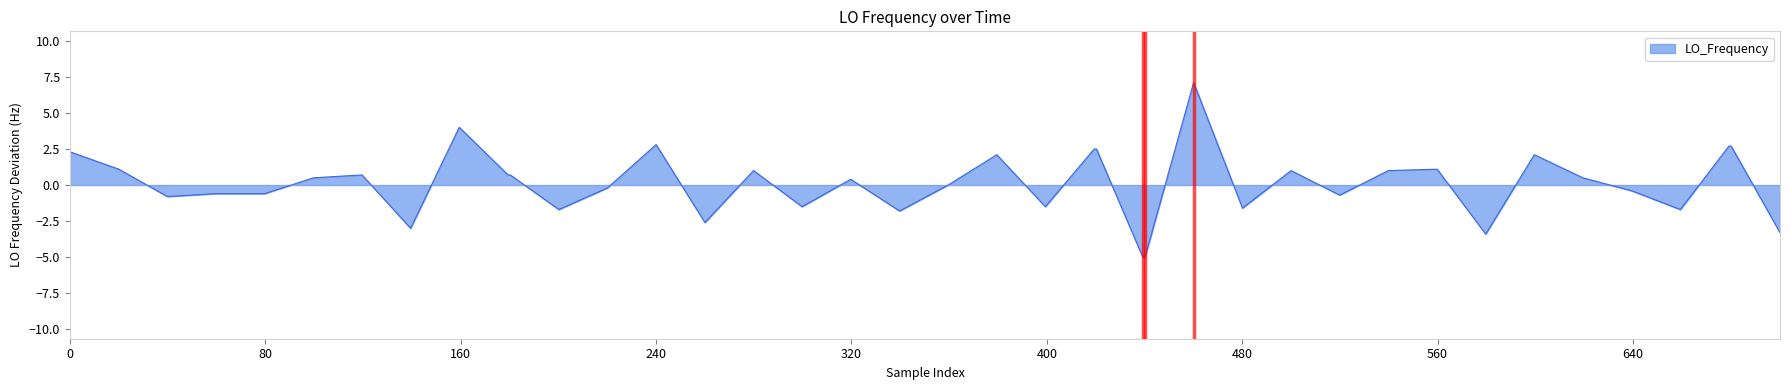

What is the difference between the maximum and minimum values?

12.1